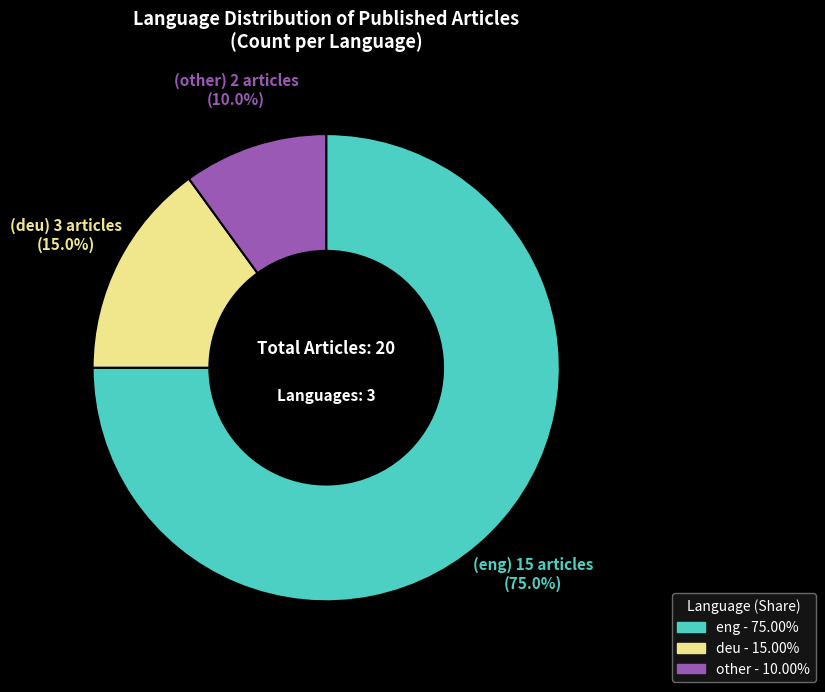

What portion of the pie excludes eng?

25.0%